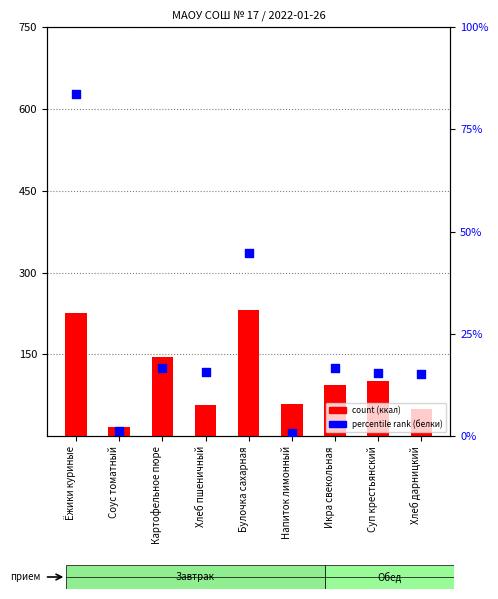

What is the total value across all series at Напиток лимонный?

60.1